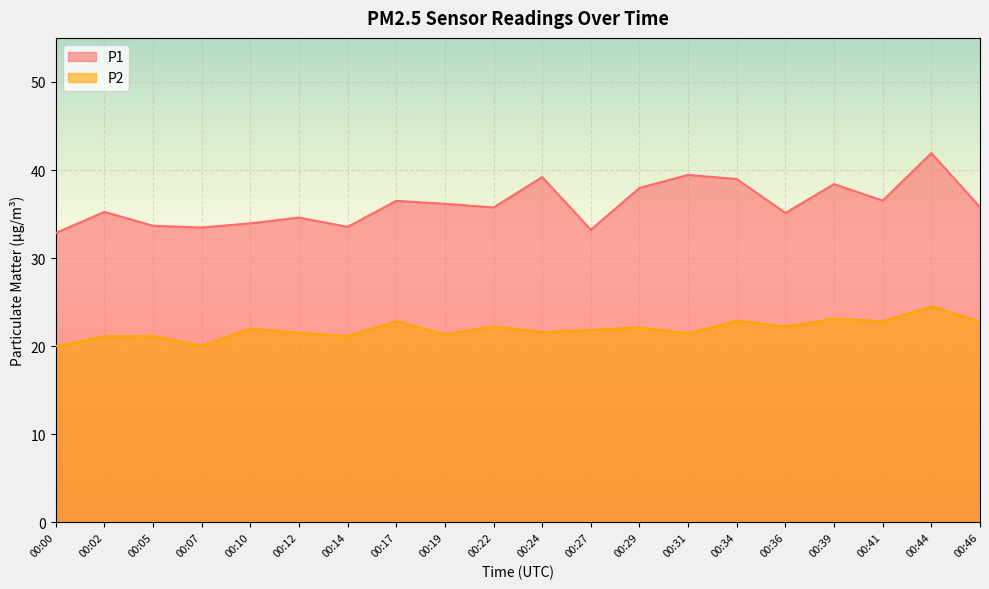

In P1, how many points are higher than both neighbors (excluding endpoints)?

7